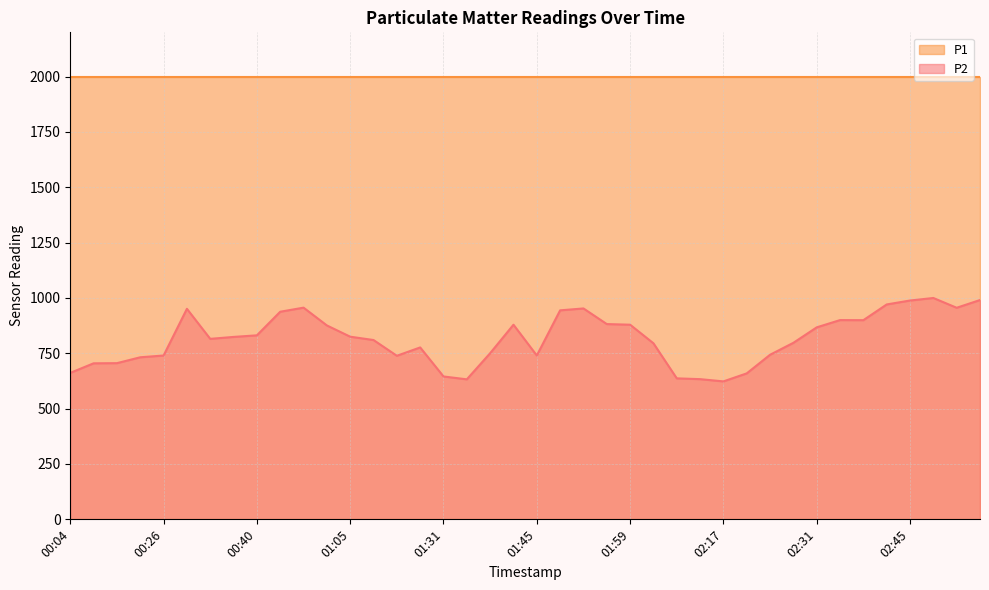

What is the difference between the maximum and minimum values?

376.8